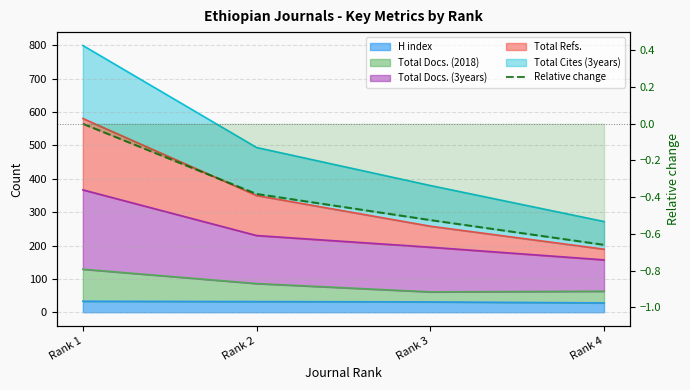

How many values are below zero?

3